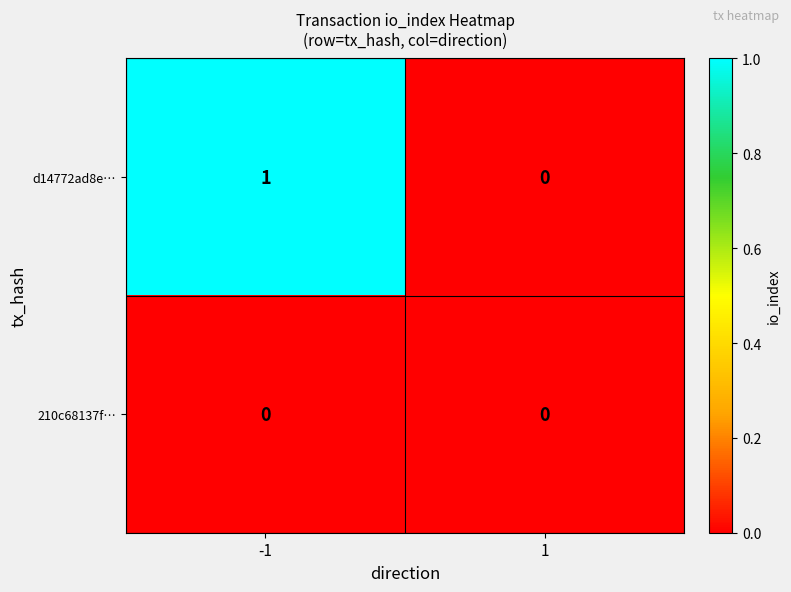

List the series in order of their peak value, lowest first.

210c68137f…, d14772ad8e…